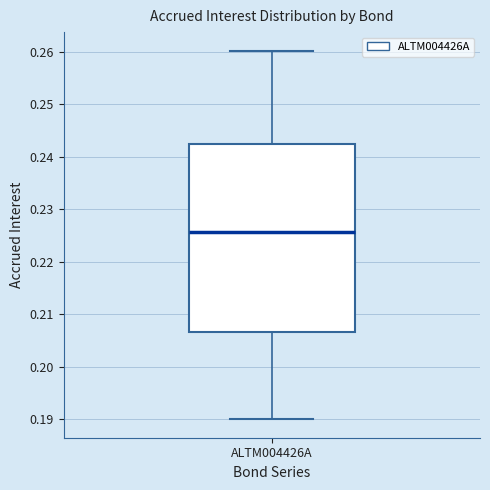

Transcribe this box plot: give where the median line is, the range the box spans, and where the two whiskers end, as read against the y-axis. The values are not printed on the chart, so give them approximately, as read against the axis.

median 0.226, box 0.207 to 0.242, whiskers 0.190 to 0.260